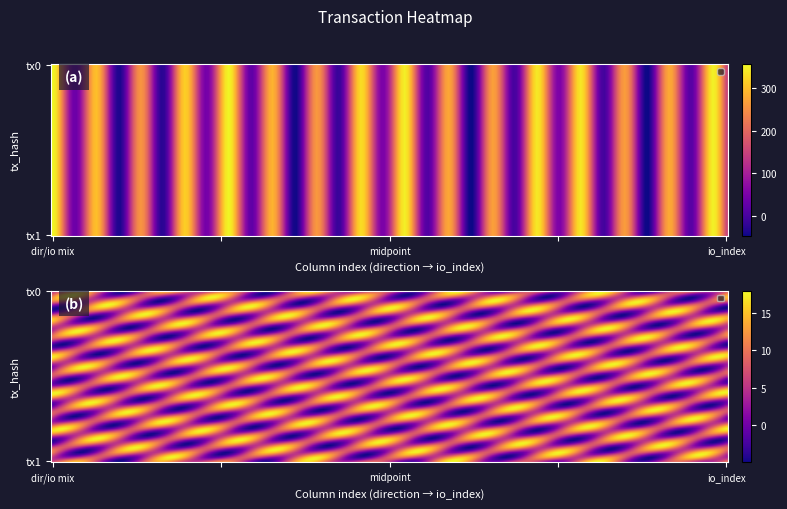

Which category has the highest value across all series?

io_index